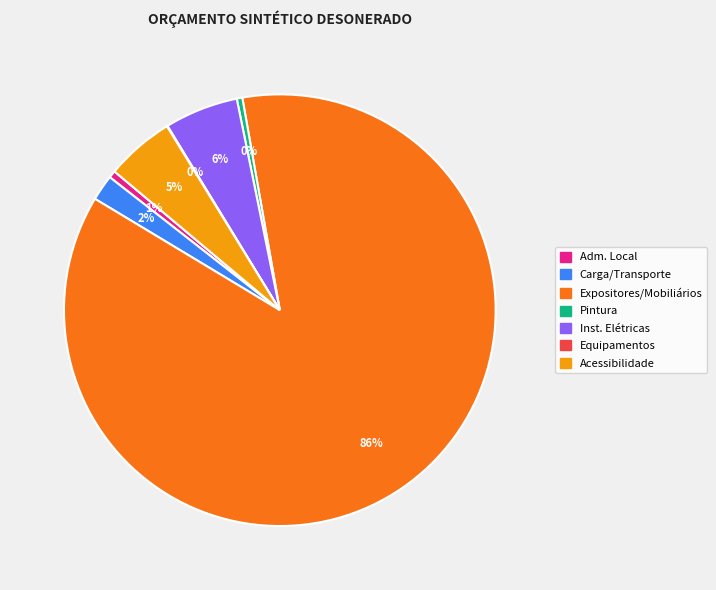

Is there a majority slice in this chart?

Yes